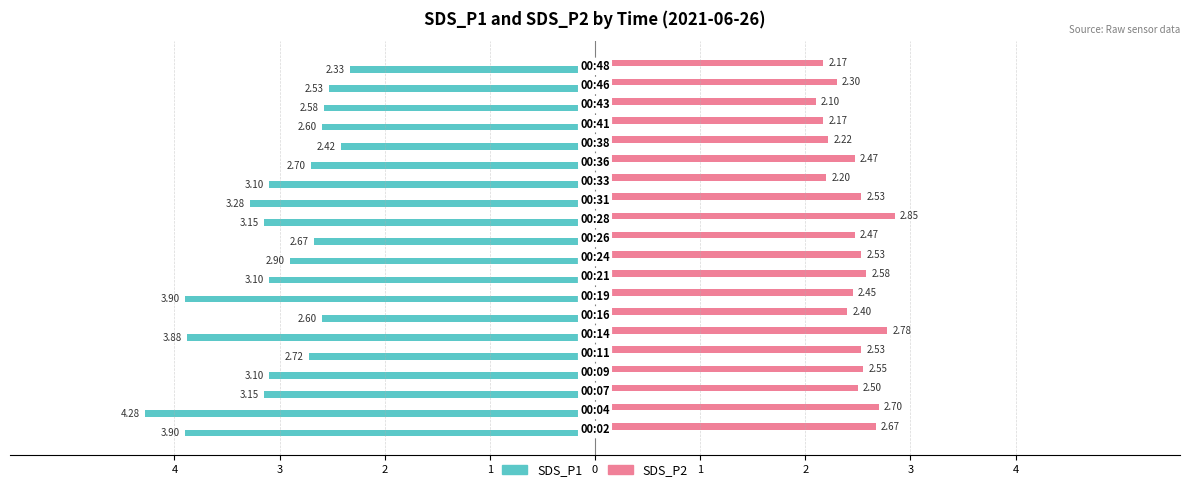

What are all the series names shown in the legend?

SDS_P1, SDS_P2